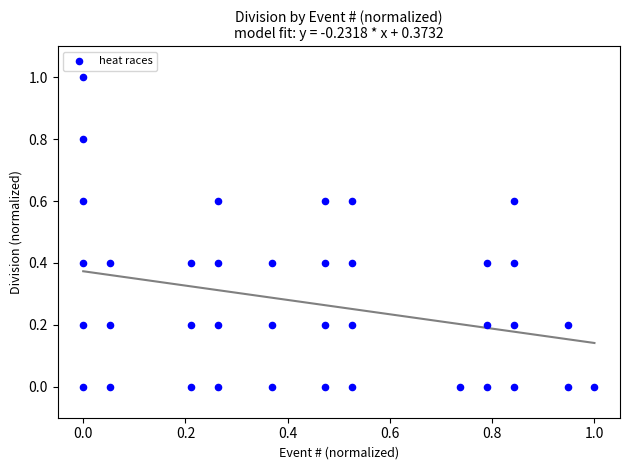

What is the range of X values (max minus min)?

1.0